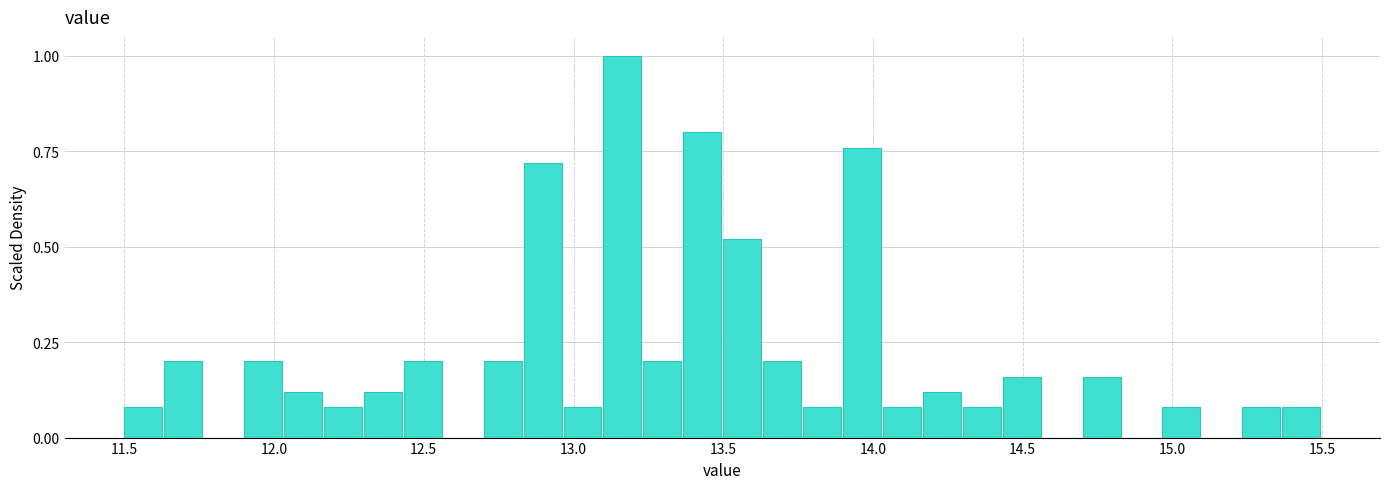

Read against the x-axis, roughly where is the centre of the tallest bar?

13.15